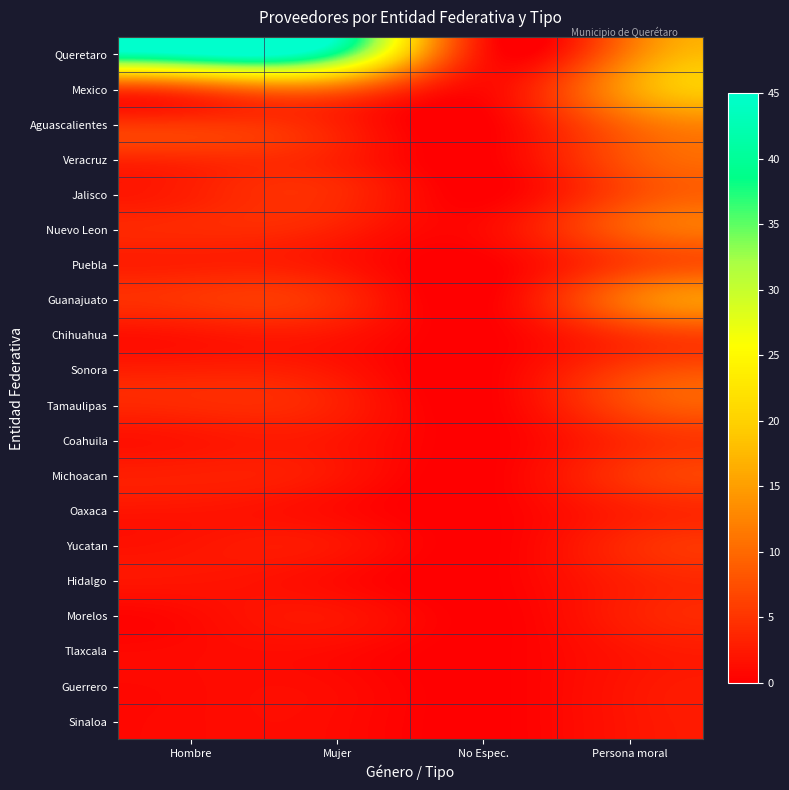

Rank the series by their maximum value, from lowest to highest.

Tlaxcala, Guerrero, Sinaloa, Oaxaca, Hidalgo, Morelos, Coahuila, Yucatan, Chihuahua, Michoacan, Puebla, Sonora, Jalisco, Tamaulipas, Veracruz, Nuevo Leon, Aguascalientes, Guanajuato, Mexico, Queretaro